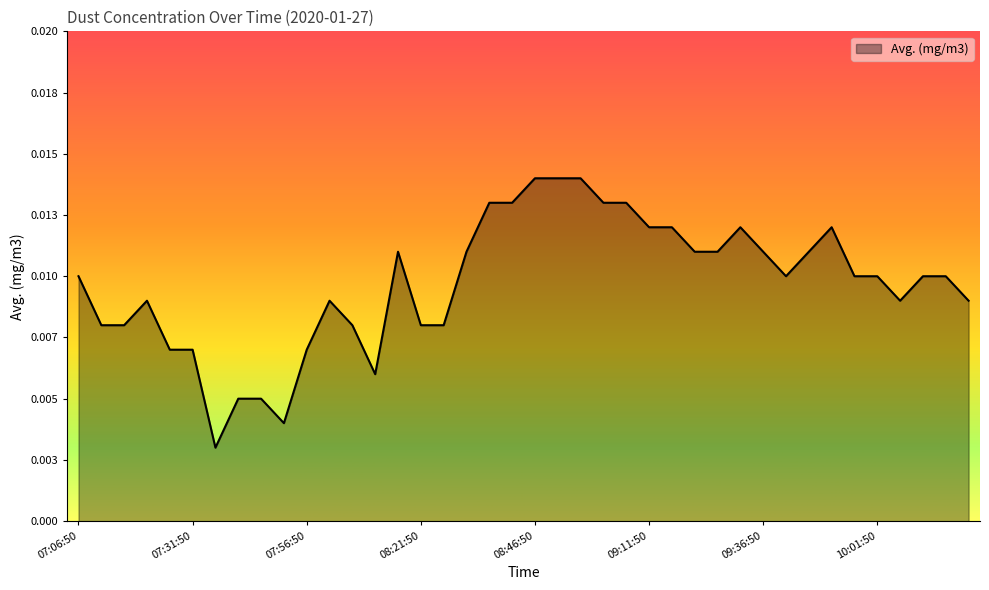

Does the chart display data point markers on the line(s)?

No